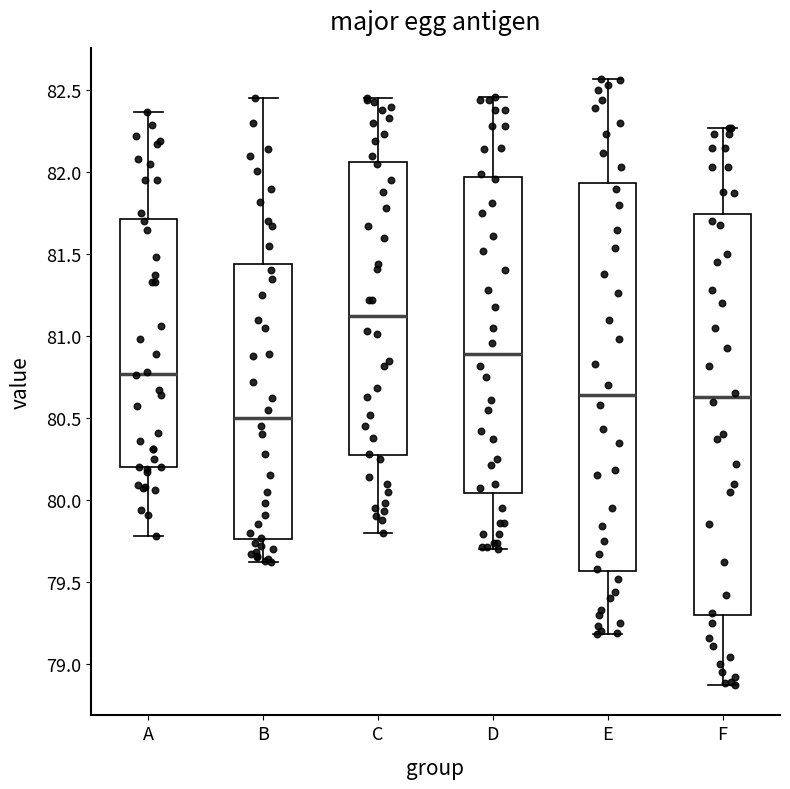

Where is the lower edge of the box for C on the y-axis? The values are not printed on the chart, so give them approximately, as read against the axis.

80.25